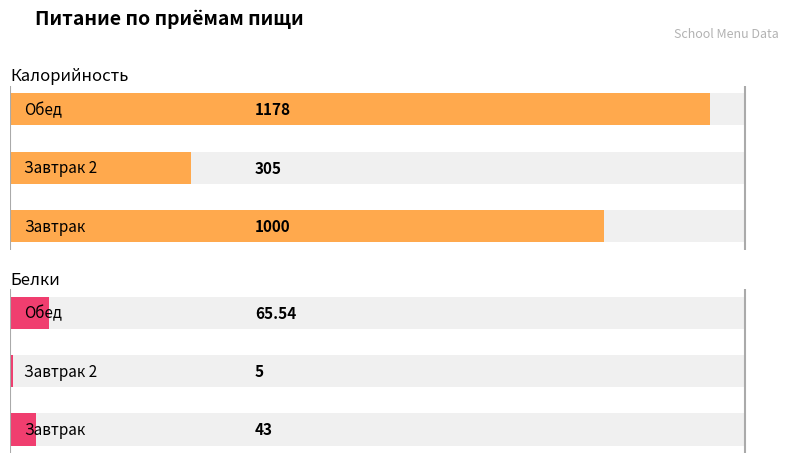

True or false: Калорийность has a value of 1603.2 at 2.

False